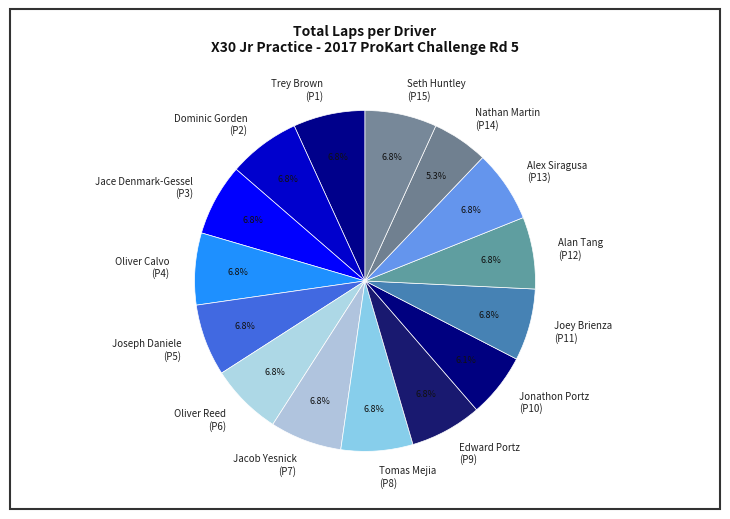

Count the number of slices in the pie.

15